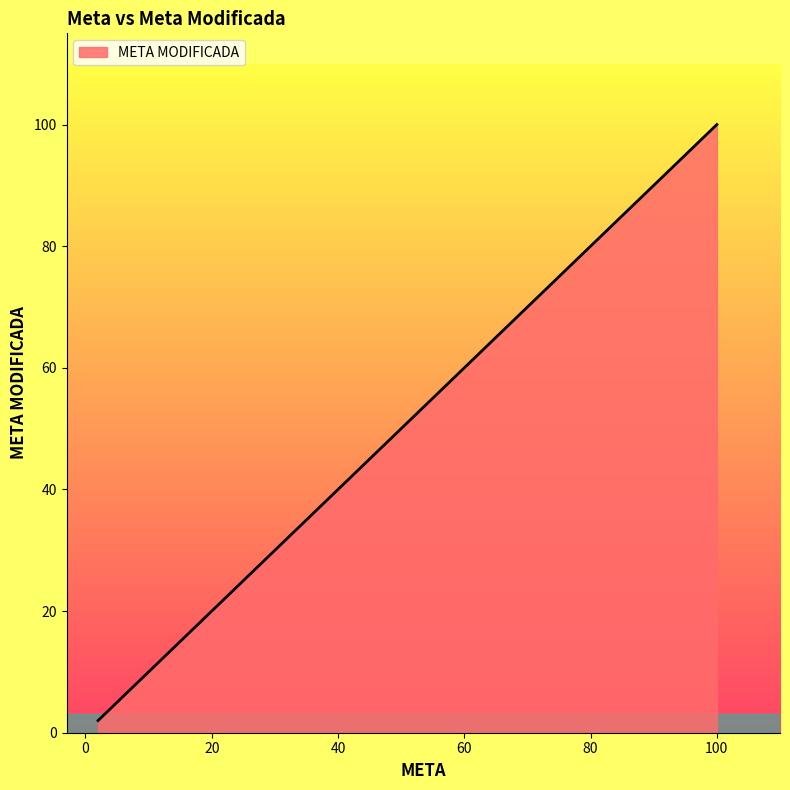

What is the difference between the maximum and minimum values?

98